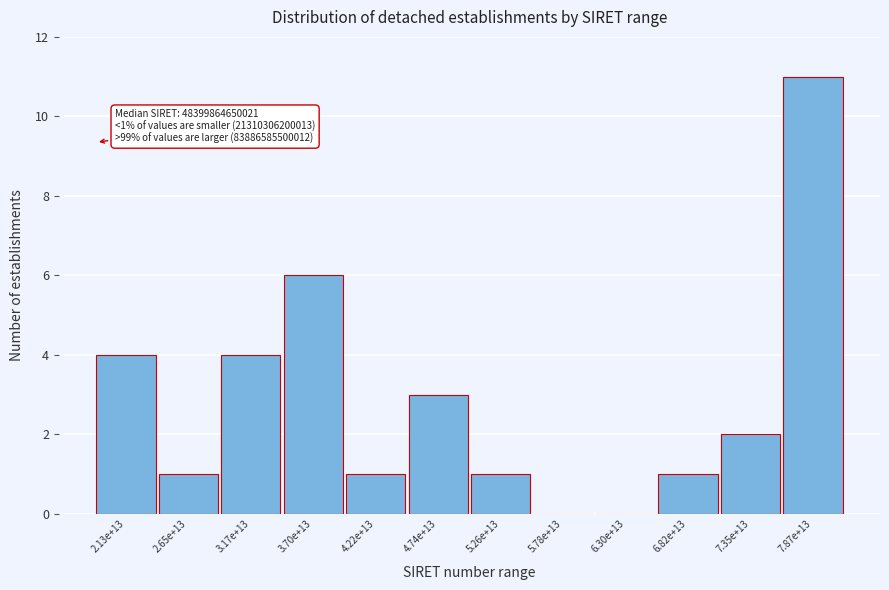

Reading left to right, transcribe all the data shown in this chart.

2.13e+13=4	2.65e+13=1	3.17e+13=4	3.70e+13=6	4.22e+13=1	4.74e+13=3	5.26e+13=1	5.78e+13=0	6.30e+13=0	6.82e+13=1	7.35e+13=2	7.87e+13=11